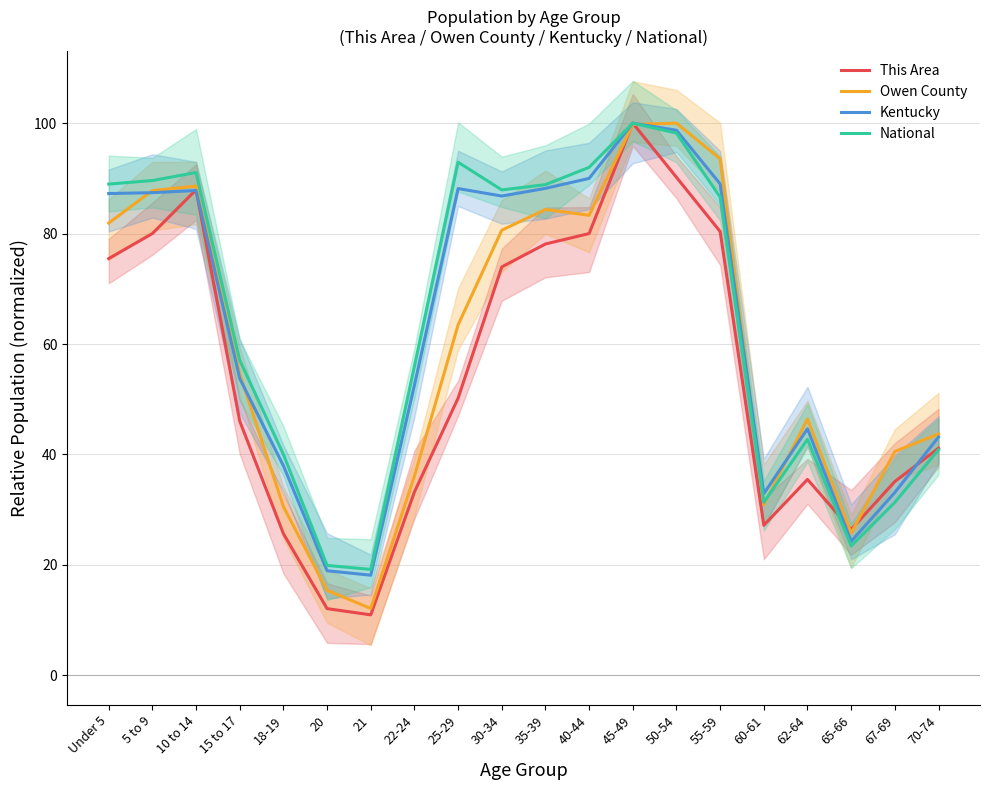

The value of Kentucky at 60-61 is 32.9. True or false?

True